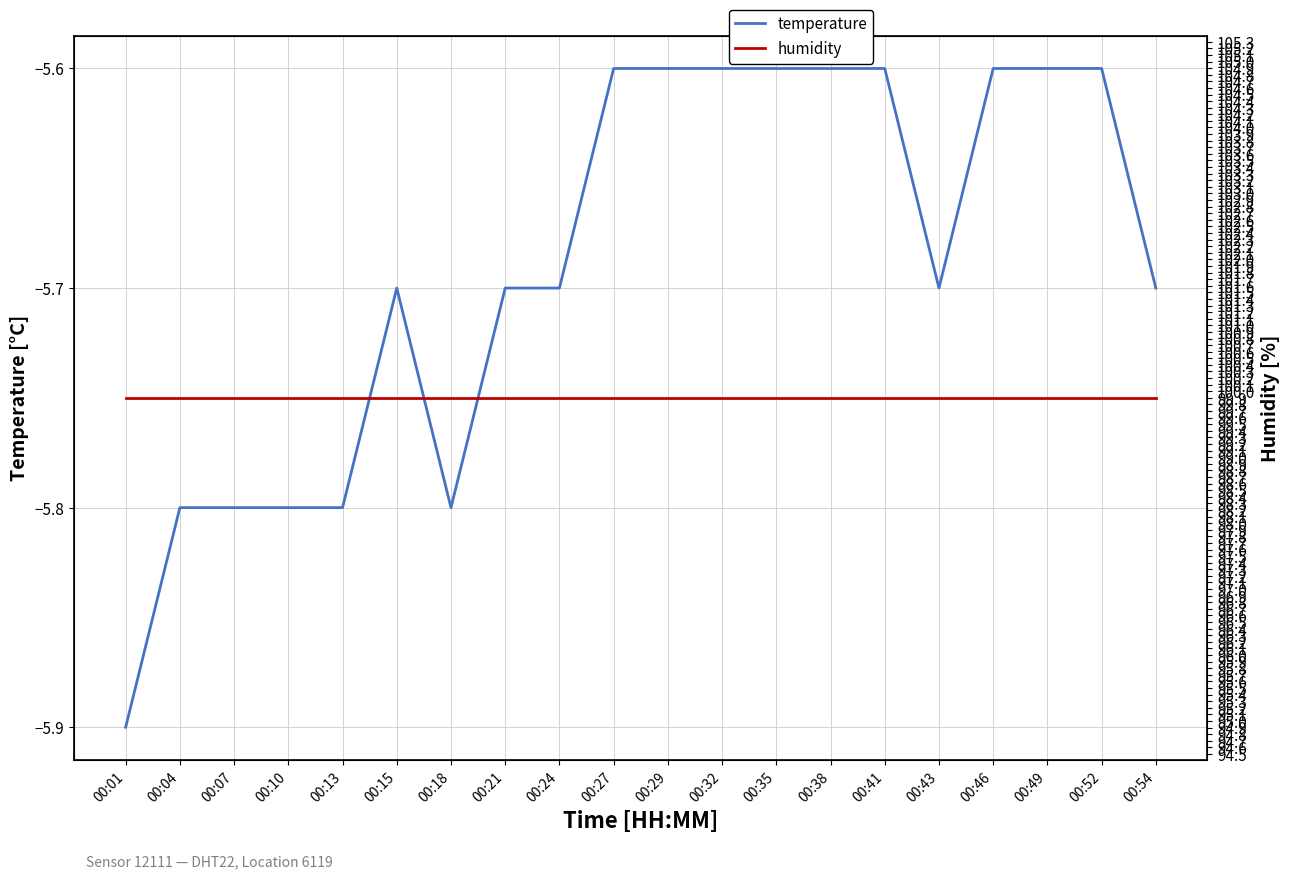

Reading left to right, extract all data points from this chart.

temperature: -5.9	-5.8	-5.8	-5.8	-5.8	-5.7	-5.8	-5.7	-5.7	-5.6	-5.6	-5.6	-5.6	-5.6	-5.6	-5.7	-5.6	-5.6	-5.6	-5.7
humidity: 99.9	99.9	99.9	99.9	99.9	99.9	99.9	99.9	99.9	99.9	99.9	99.9	99.9	99.9	99.9	99.9	99.9	99.9	99.9	99.9